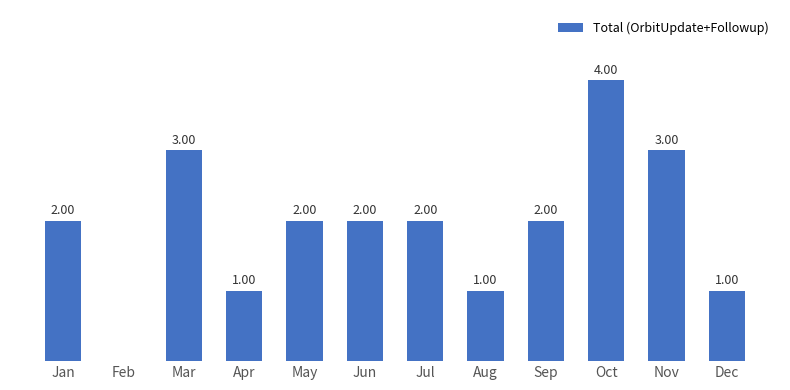

Between Jun and Dec, which is larger?

Jun